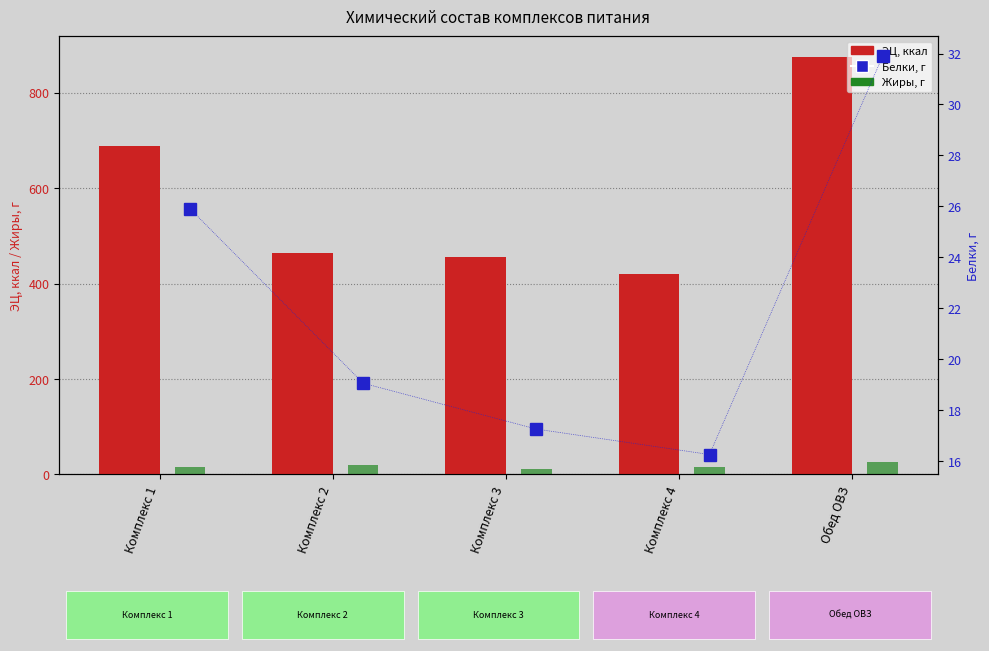

What is the sum of all ЭЦ, ккал values?

2904.1